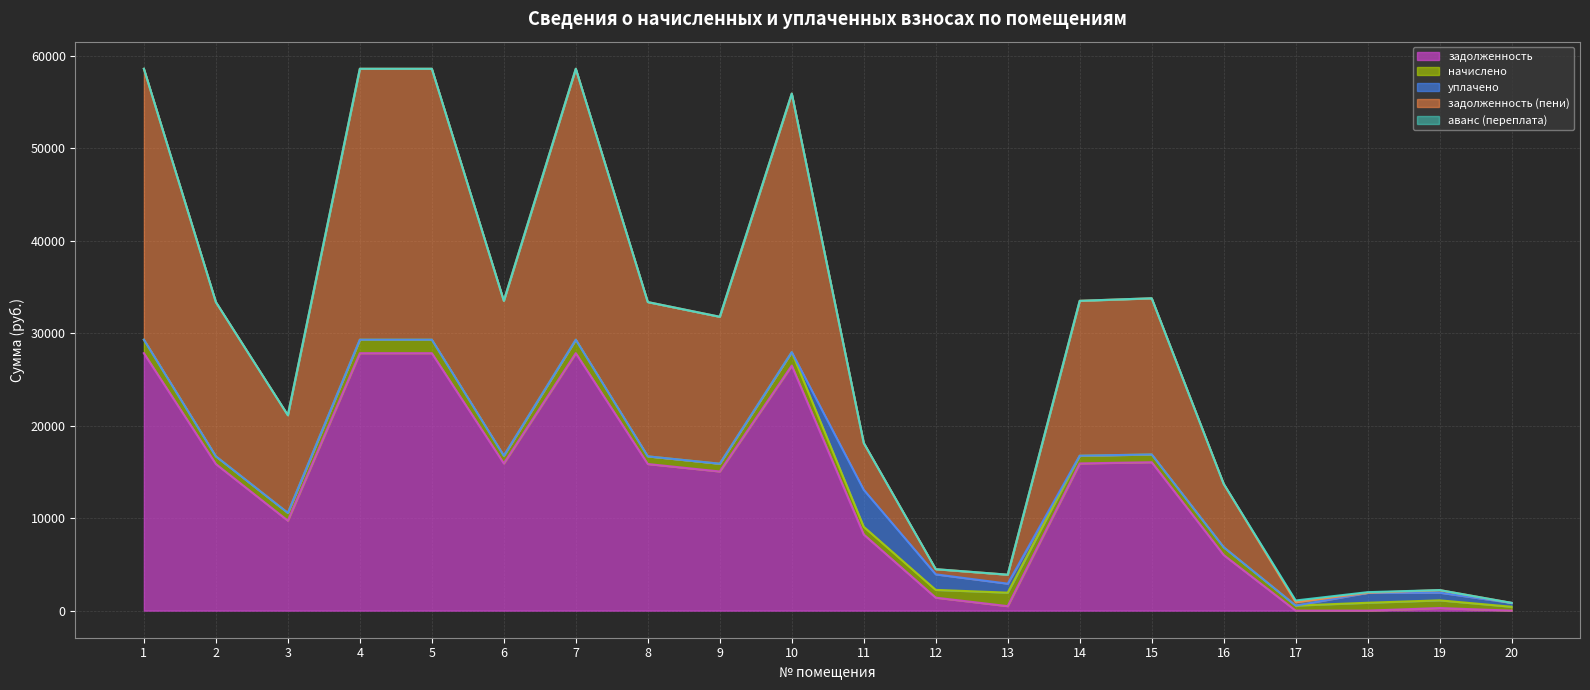

Rank the categories by уплачено value from lowest to highest.

1, 2, 3, 4, 5, 6, 7, 8, 9, 10, 14, 15, 16, 17, 20, 19, 13, 18, 12, 11